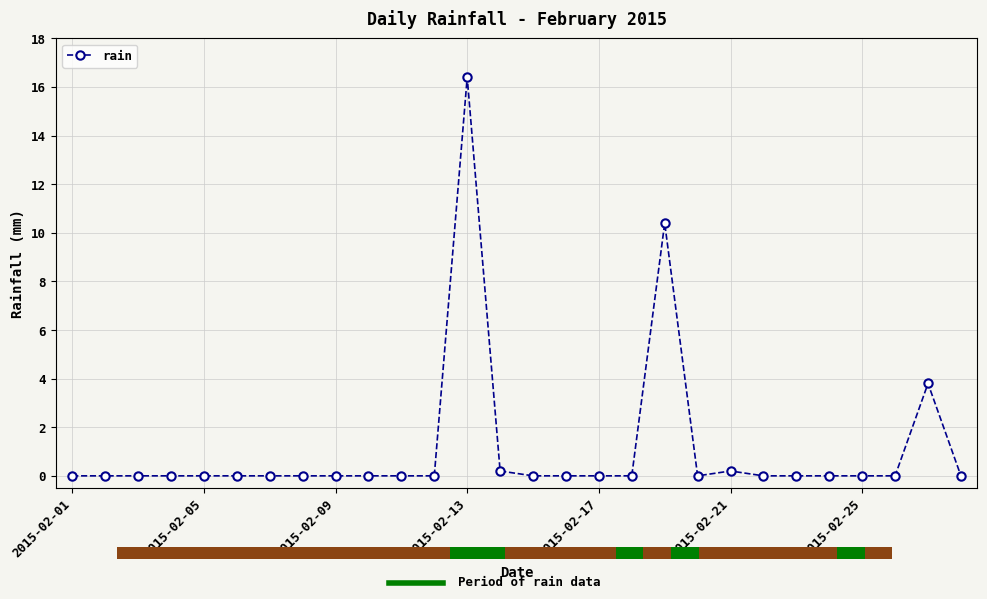

The rain series shows 8.7 at 2015-02-09. True or false?

False